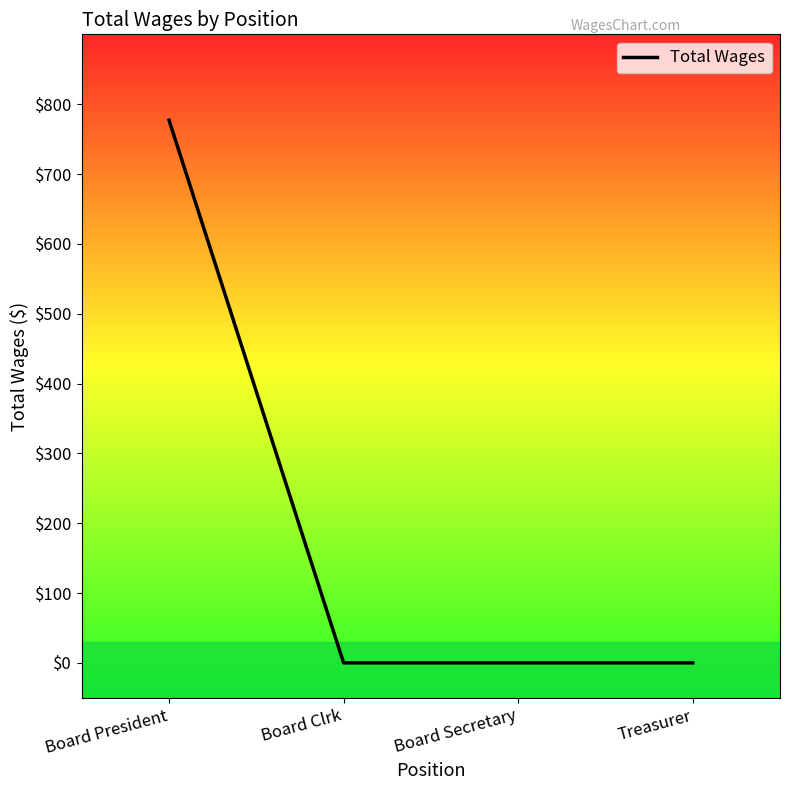

True or false: there are more than 1 points higher than both neighbors.

False